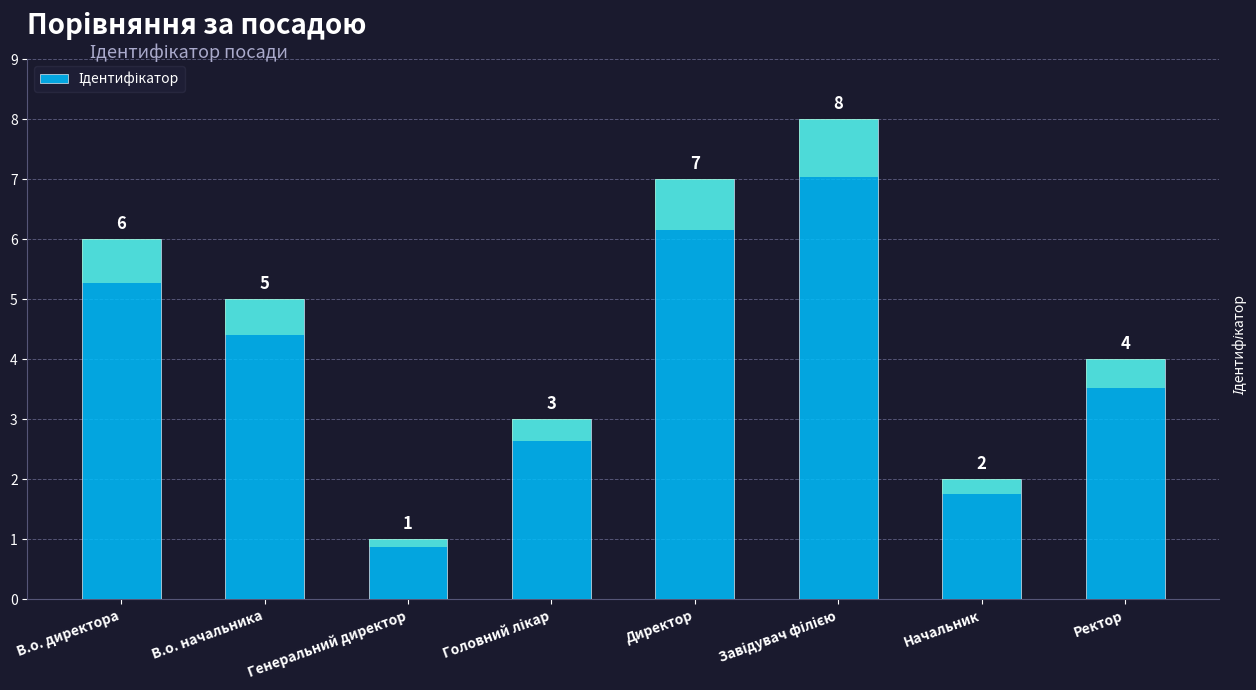

What is the smallest value displayed?

1